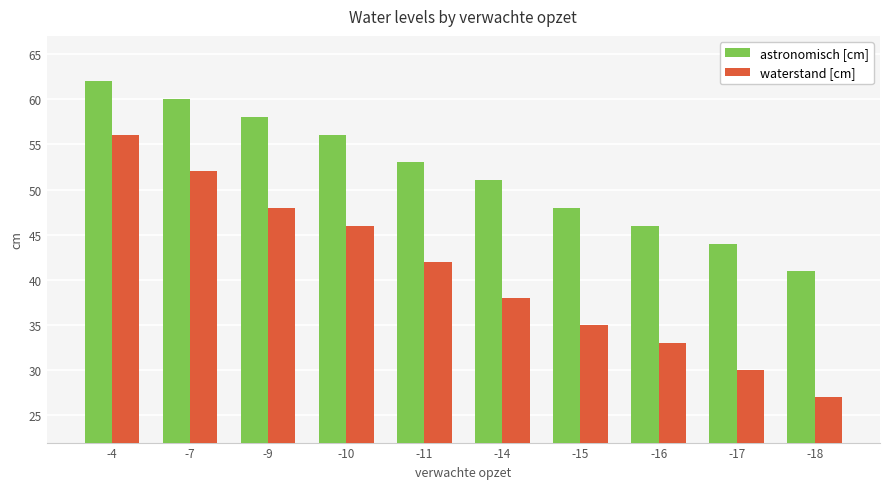

Is it true that astronomisch [cm] equals 74 at -17?

False